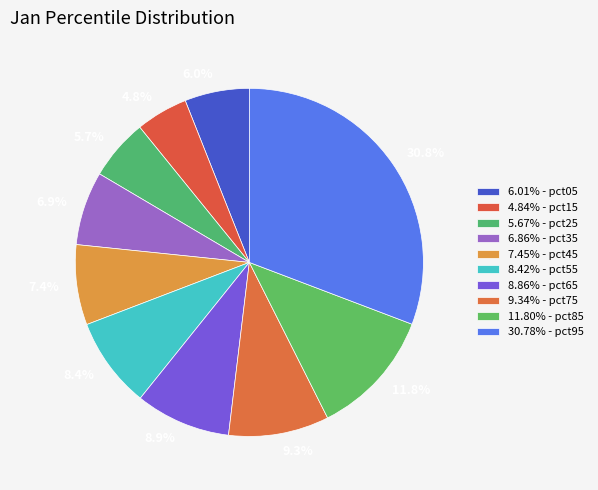

How many segments does this pie chart have?

10